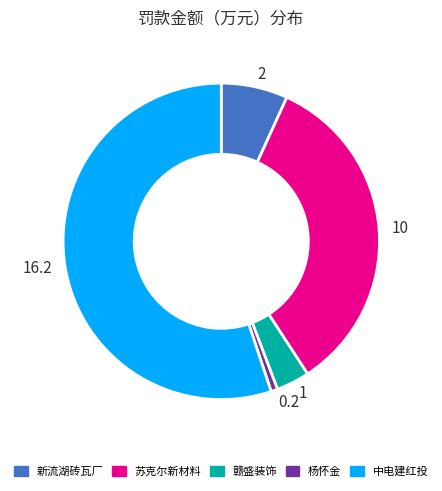

Is there any slice that represents more than half of the pie?

Yes